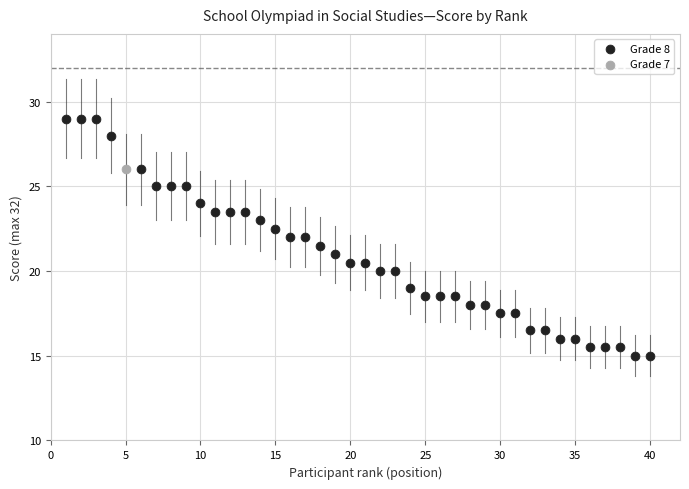

What are all the series names shown in the legend?

Grade 8, Grade 7